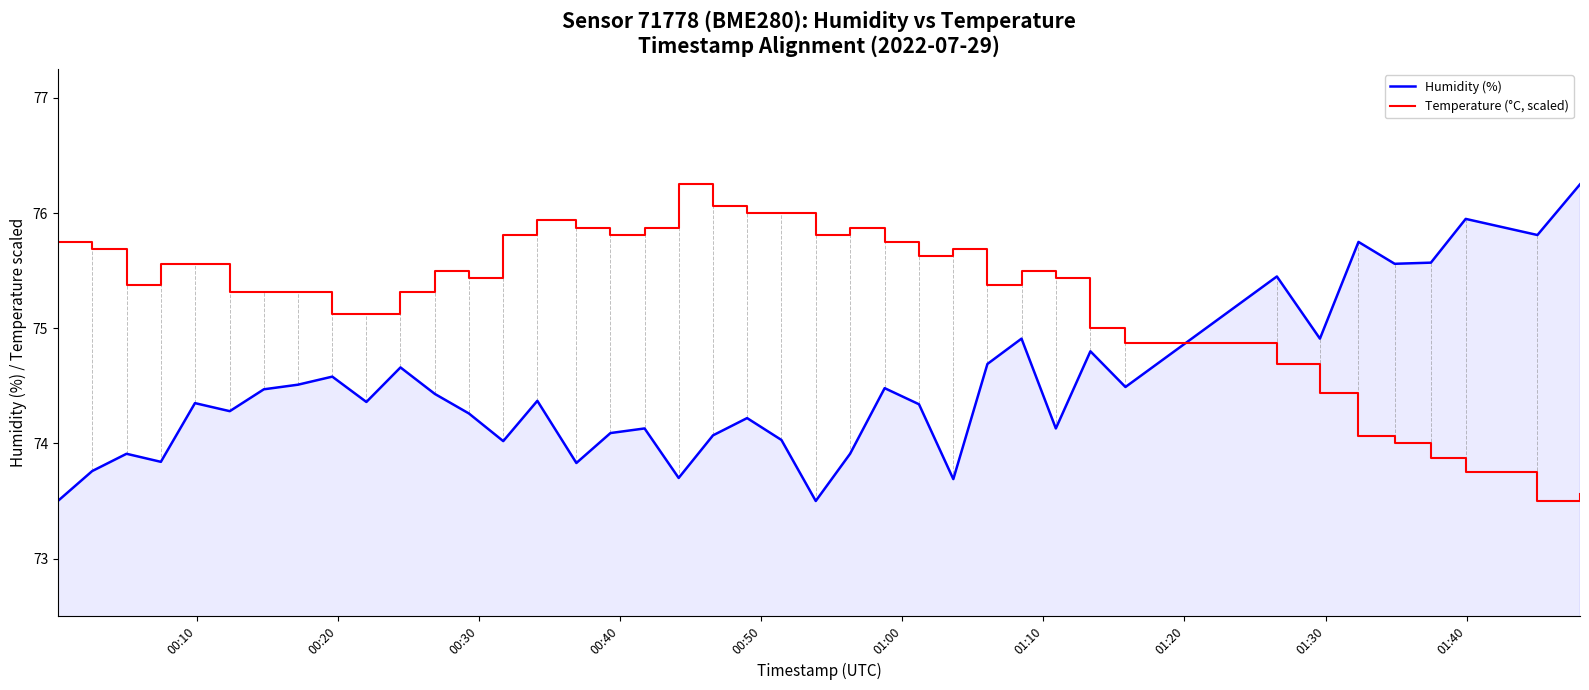

What are all the series names shown in the legend?

Humidity (%), Temperature (°C, scaled)